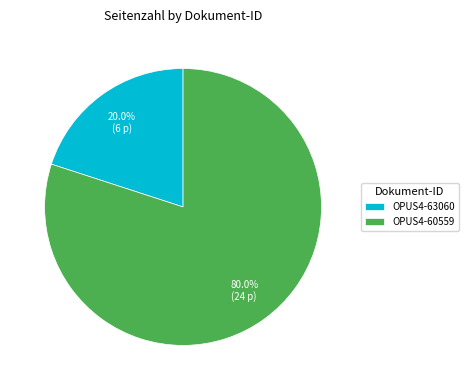

Which has a higher value, OPUS4-63060 or OPUS4-60559?

OPUS4-60559